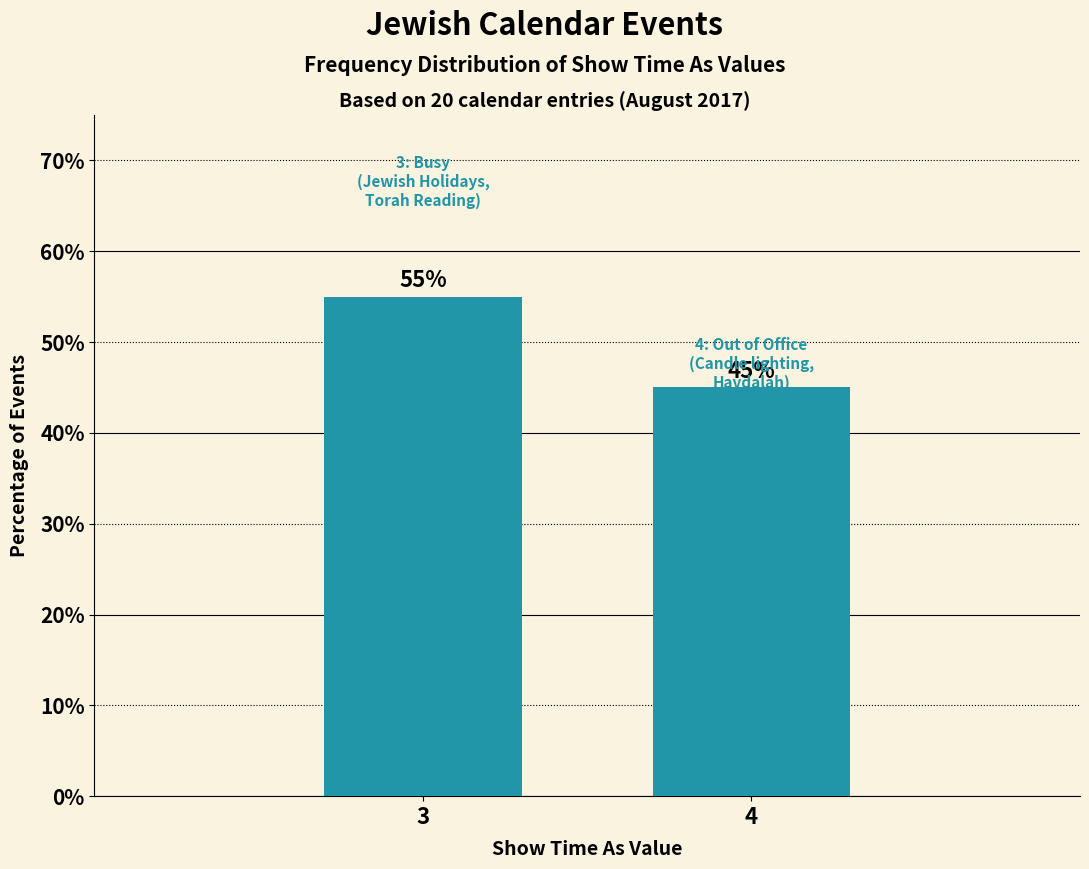

Reading right to left, extract all data points from this chart.

4=45.0	3=55.0